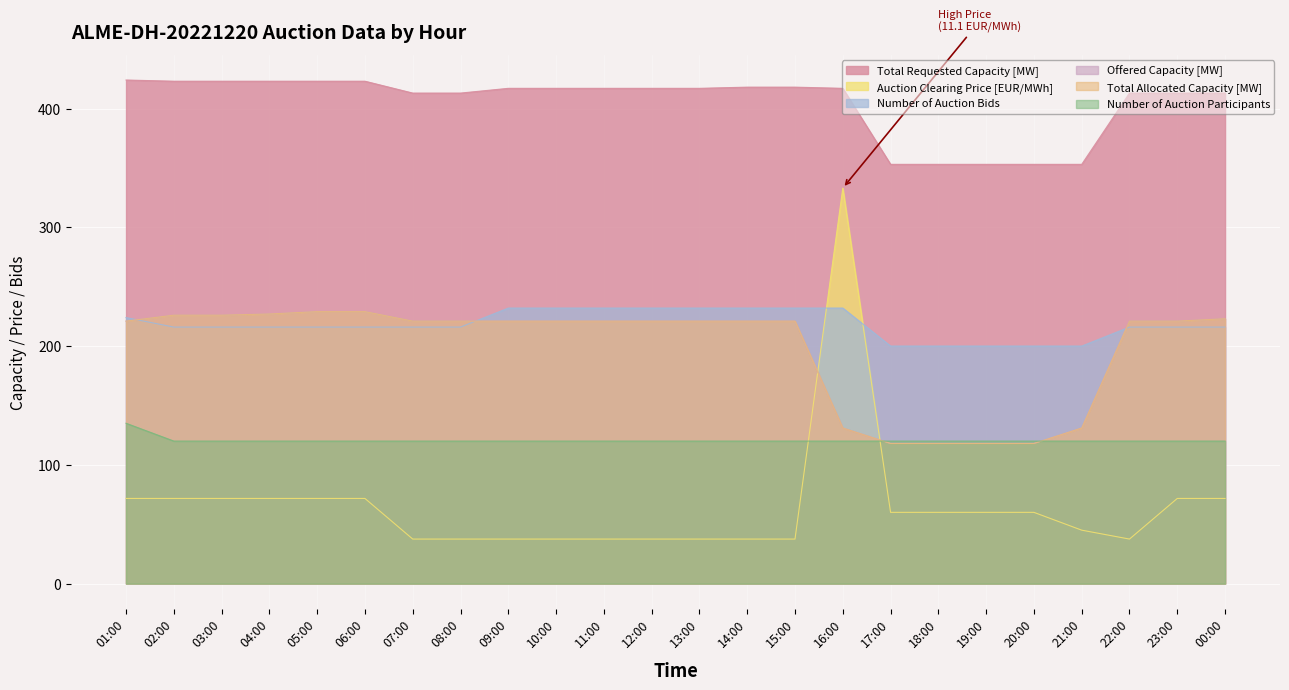

Between which two adjacent categories do Total Allocated Capacity [MW] and Auction Clearing Price [EUR/MWh] first intersect?

15:00 and 16:00